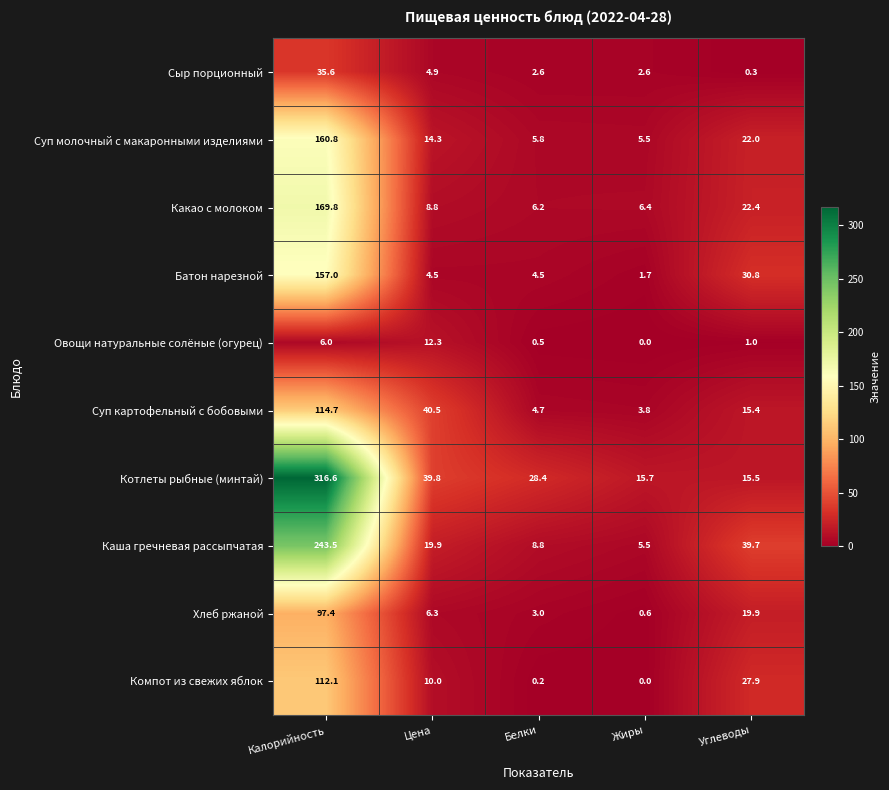

True or false: Суп молочный с макаронными изделиями has a value of 160.8 at Калорийность.

True